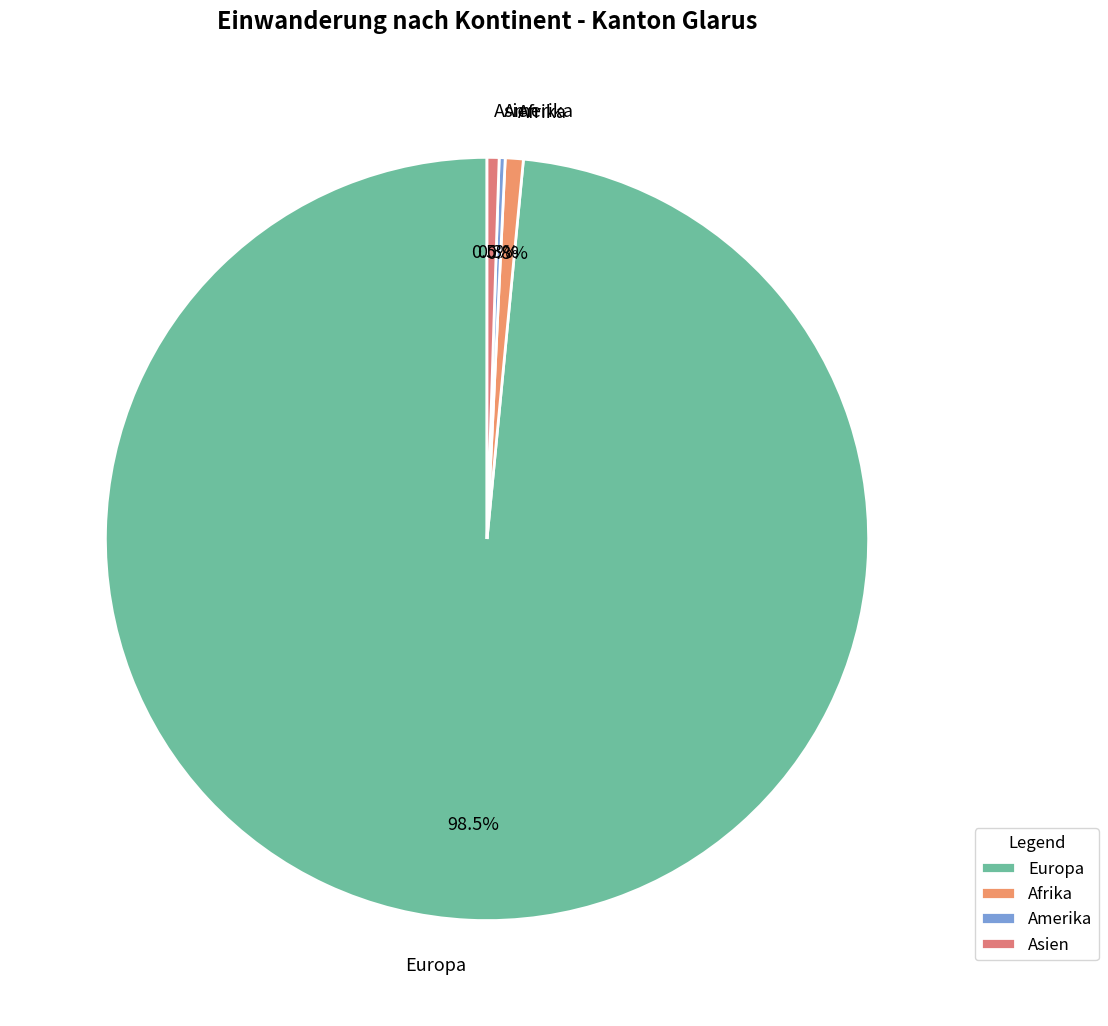

Combined, do Asien and Europa account for over 50%?

Yes